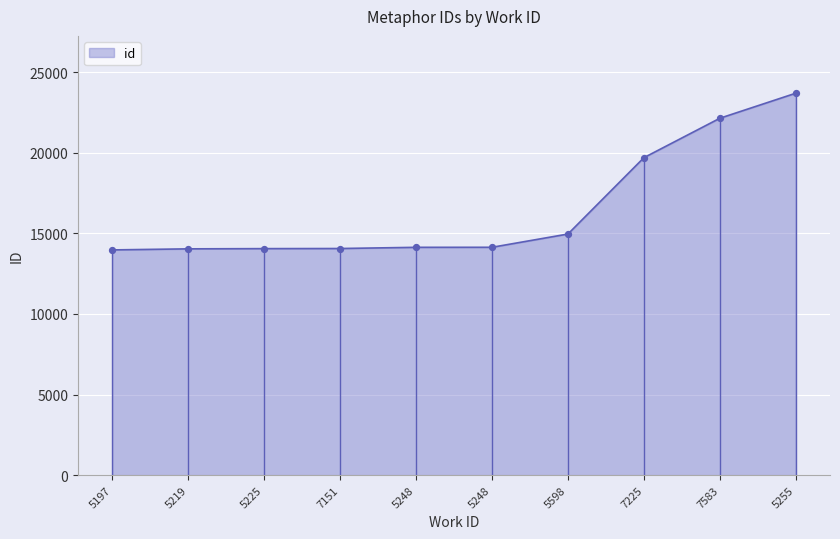

What is the change in value from 5197 to 5248?

+161